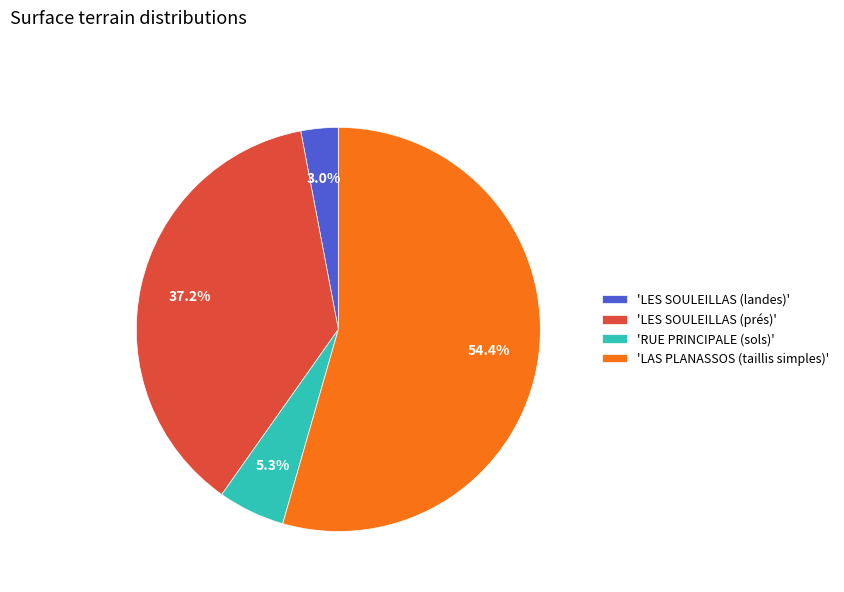

Is 'LES SOULEILLAS (landes)' the majority of the pie?

No